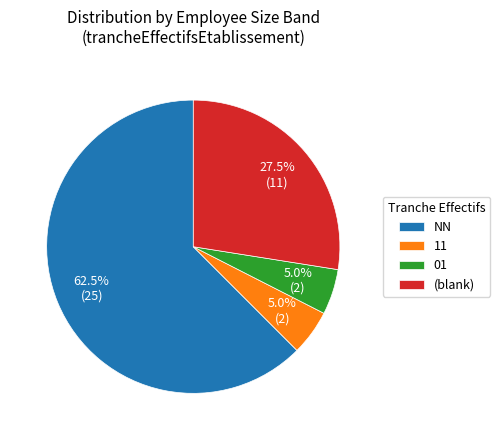

What is the total percentage of 11 and (blank)?

32.5%